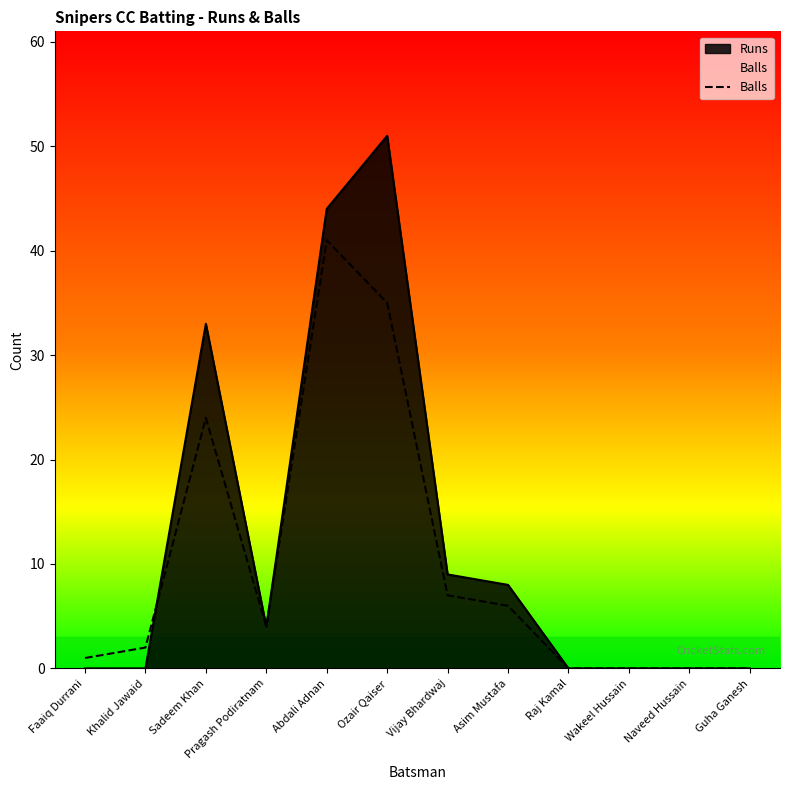

Reading right to left, list all the values displayed in this chart.

0	0	0	0	6	7	35	41	4	24	2	1